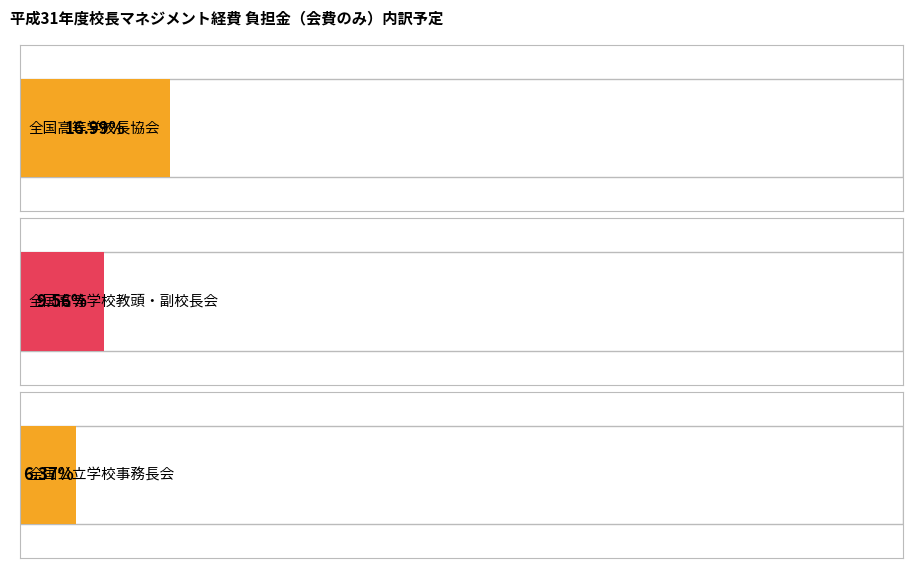

How many data points are less than 4500?

1